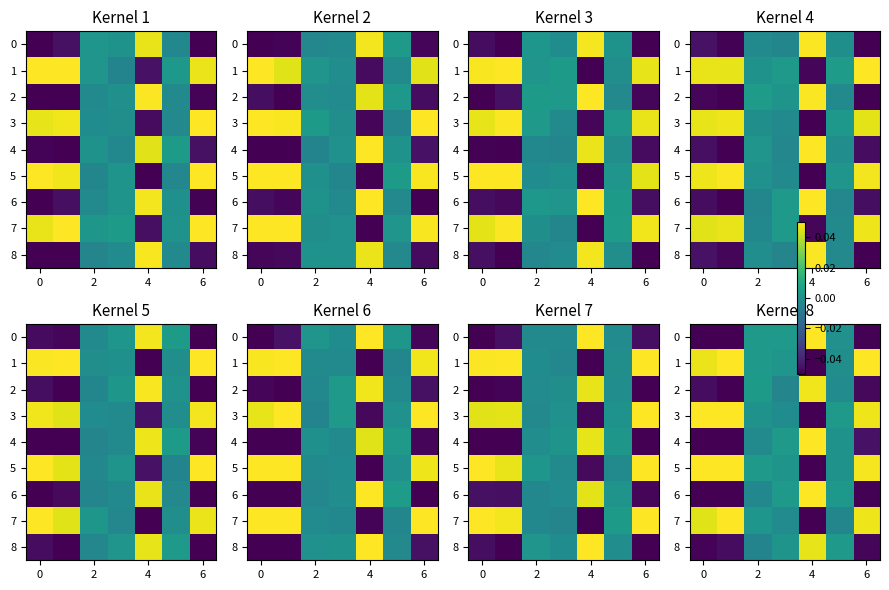

How many values in the 0 series exceed 0?

4